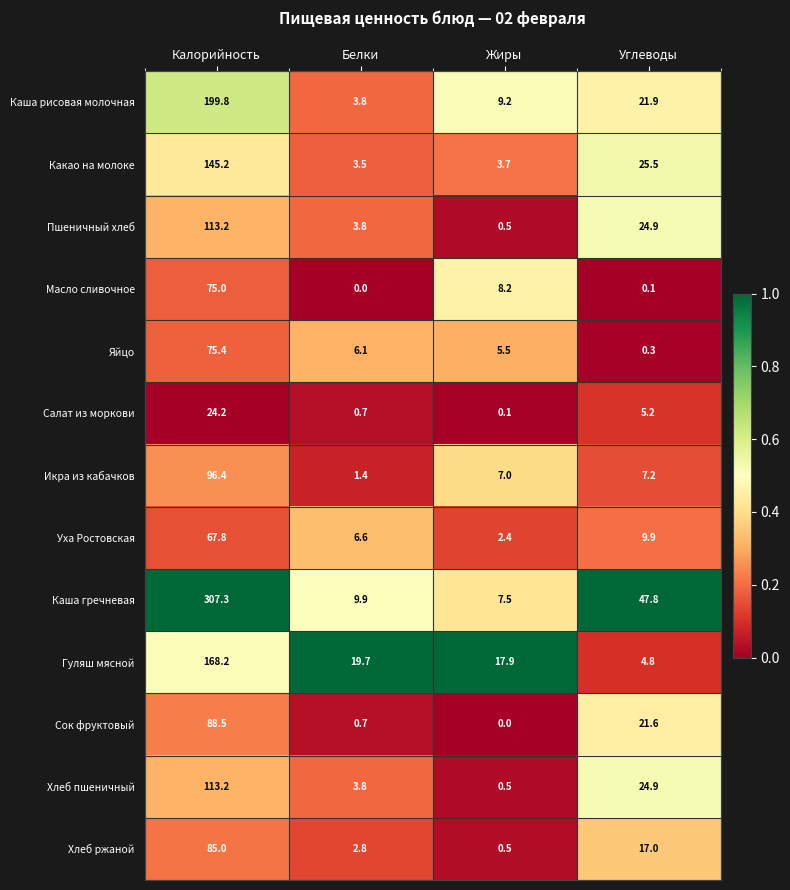

The value of Хлеб ржаной at Калорийность is 85.0. True or false?

True